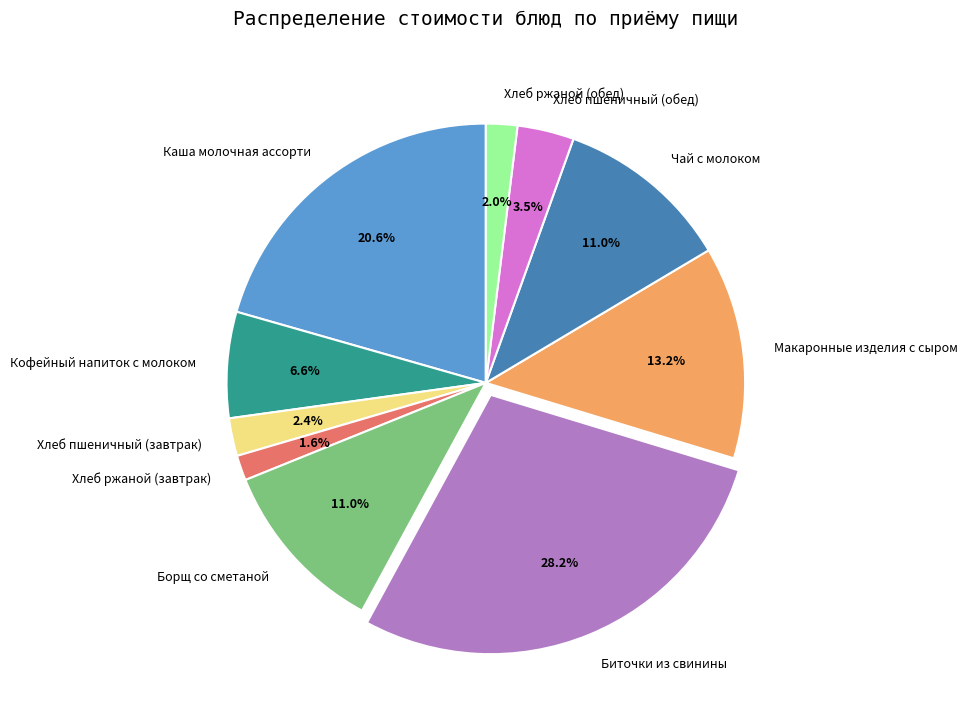

Is Хлеб пшеничный (завтрак) the majority of the pie?

No